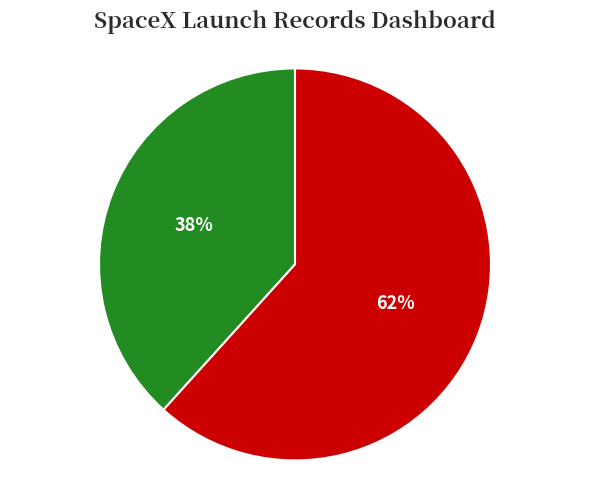

Count the number of slices in the pie.

2